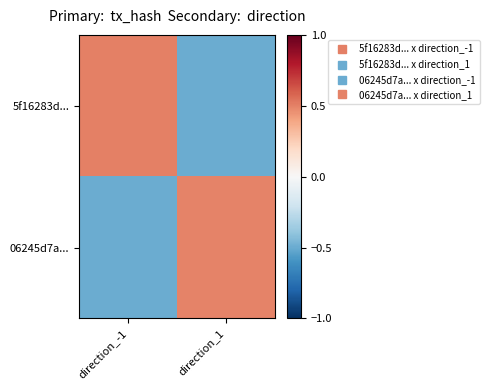

Reading right to left, list all the values displayed in this chart.

5f16283d...: direction_1=-0.5	direction_-1=0.5
06245d7a...: direction_1=0.5	direction_-1=-0.5